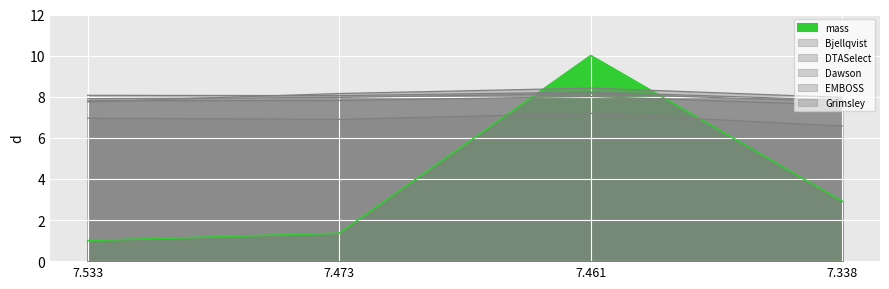

Which category has the lowest value in the DTASelect series?

7.338